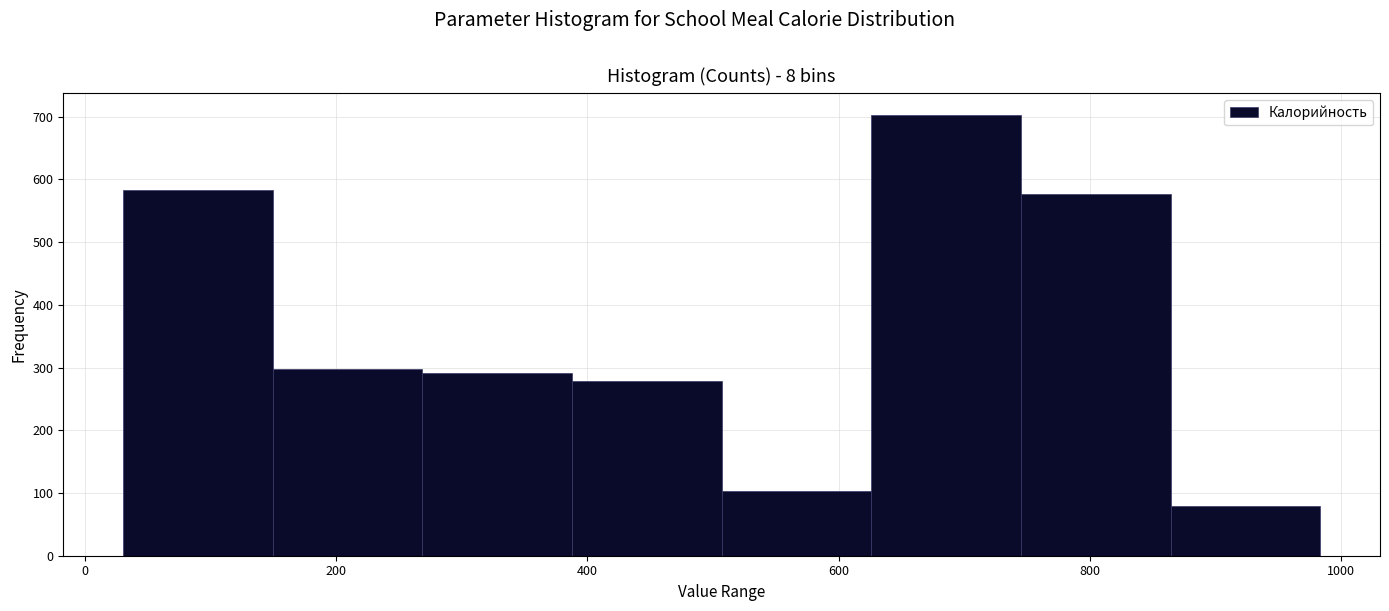

Reading left to right, list every bar in this chart as the range it spans on the x-axis followed by its height. Neither the bar edges nor the heights are printed on the chart, so give them approximately, as read against the axes.

40 to 140: 580
140 to 260: 300
260 to 380: 290
380 to 500: 280
500 to 620: 100
620 to 740: 700
740 to 860: 580
860 to 980: 80